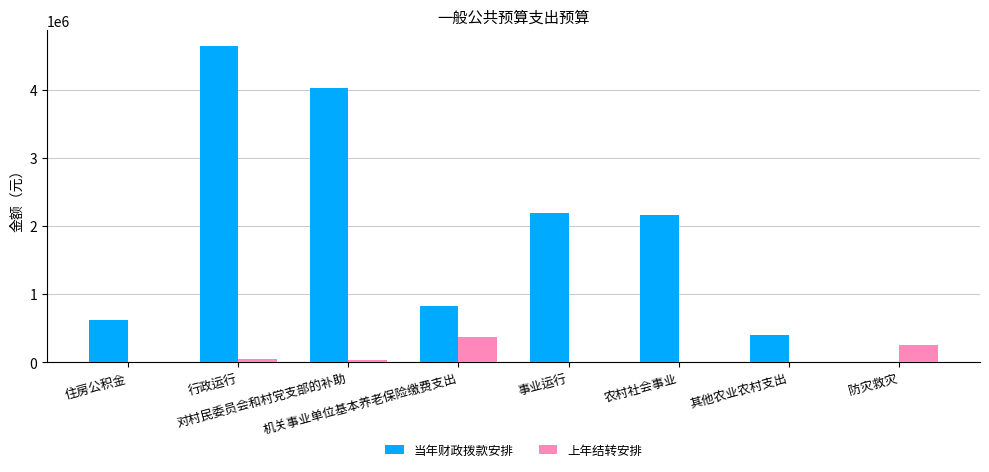

Which series has the largest total across all categories?

当年财政拨款安排